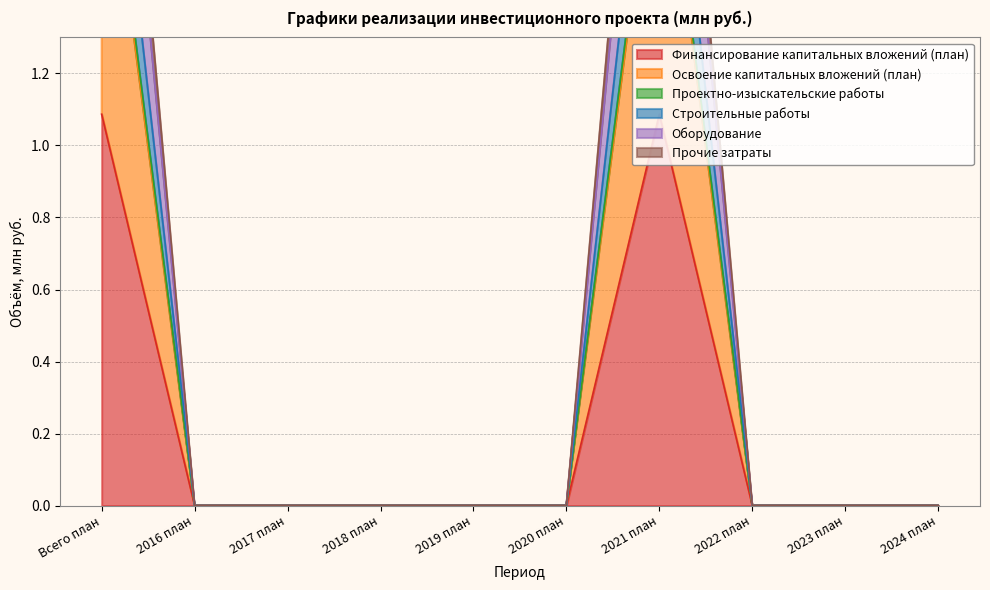

True or false: Проектно-изыскательские работы has more than 1 interior local peaks.

False